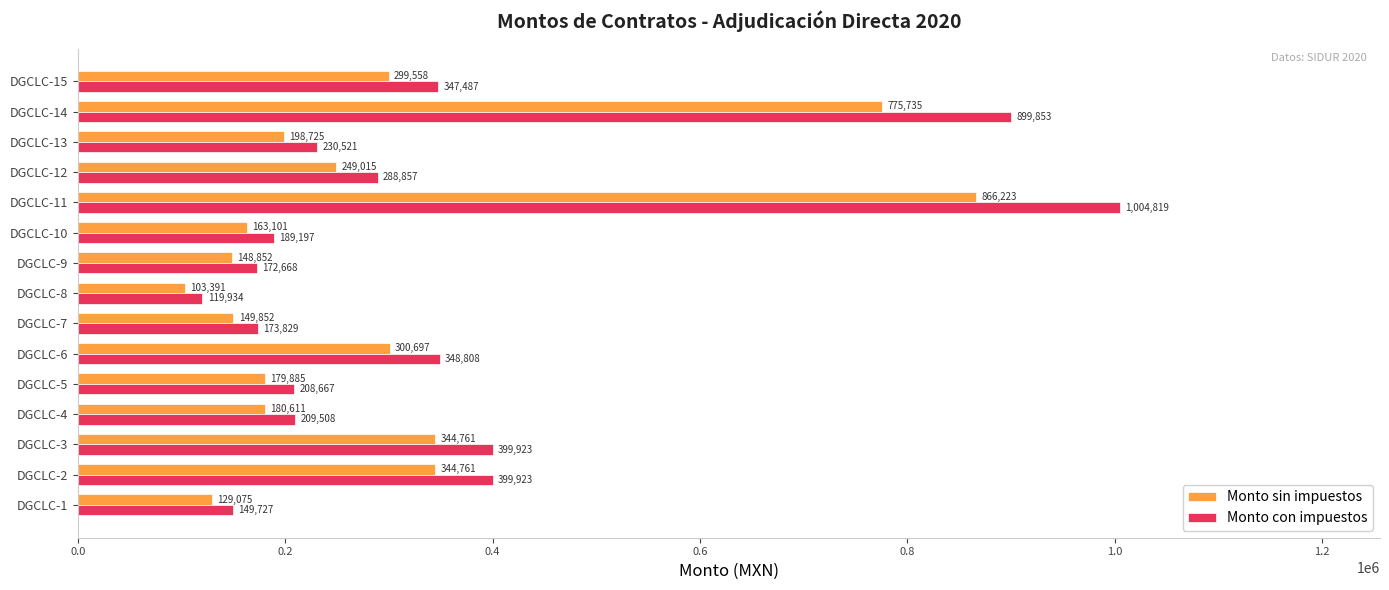

Which series has the largest range (max minus min)?

Monto con impuestos